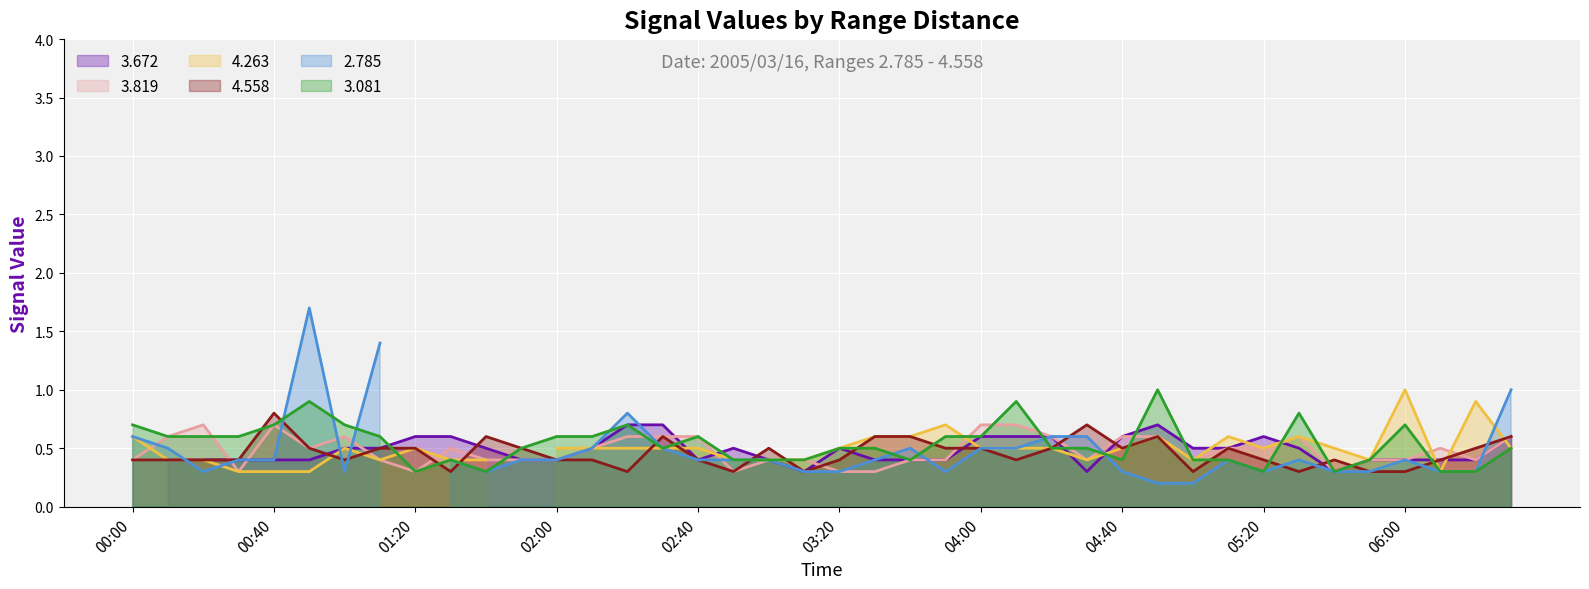

At how many categories does at least one series exceed 0?

40